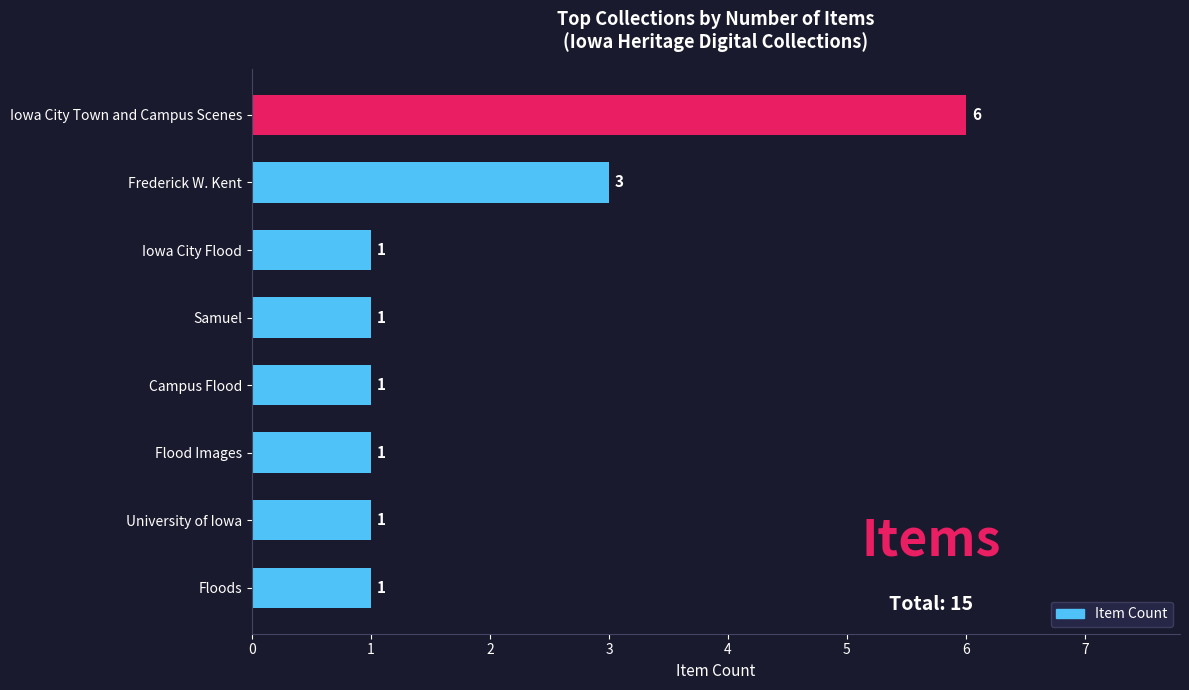

What is the sum of the values at Frederick W. Kent and Samuel?

4